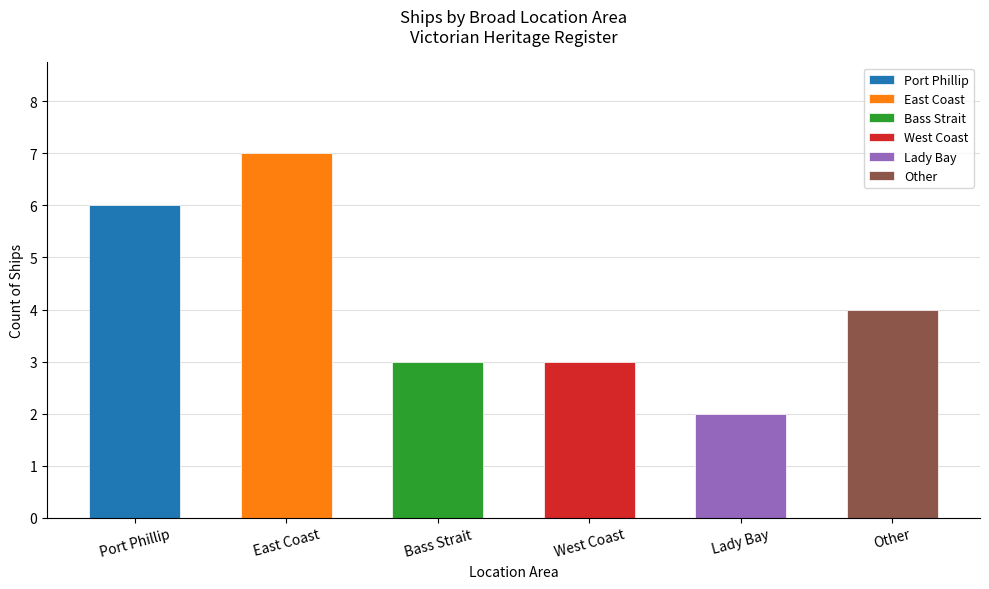

Does the chart contain any negative values?

No